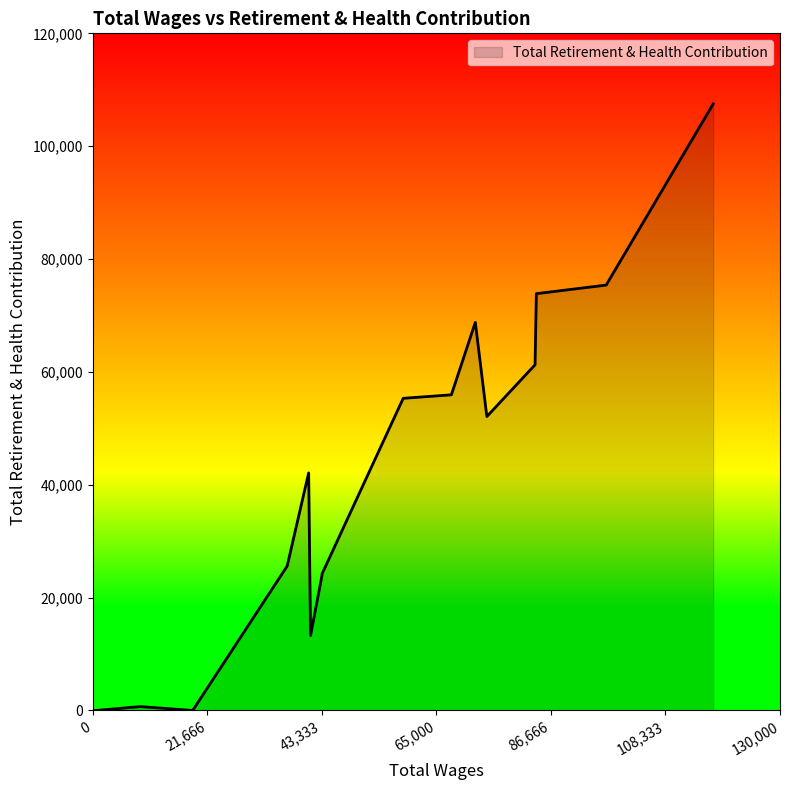

Reading left to right, list all the values displayed in this chart.

117363.0=107494	97121.0=75383	83919.0=73868	83672.0=61262	74556.0=52090	72375.0=68776	67840.0=55938	58739.0=55319	43382.0=24199	43380.0=23947	41210.0=13268	40854.0=42100	36790.0=25595	18912.0=0	9062.0=685	580.0=0	225.0=0	225.0=0	225.0=0	150.0=0	125.0=0	25.0=0	25.0=0